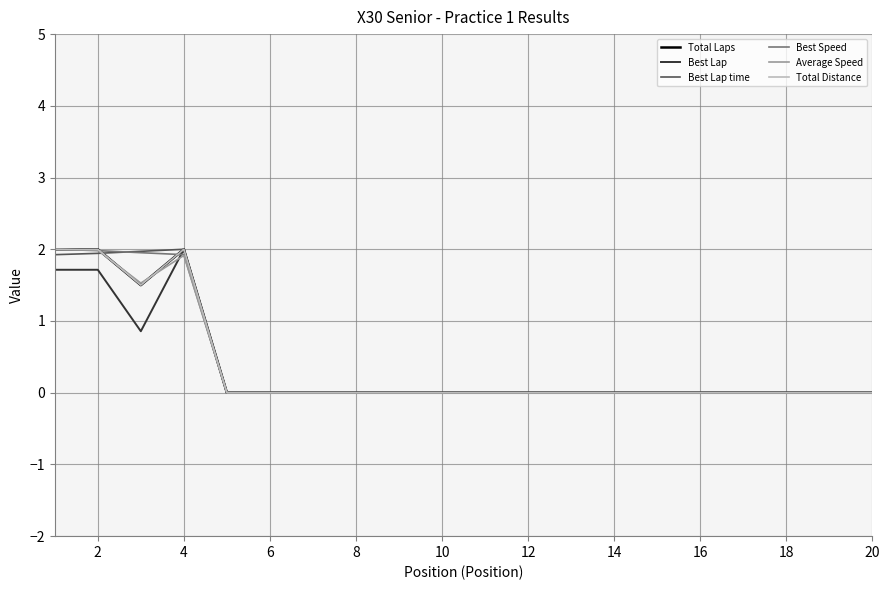

Does the chart have visible grid lines?

Yes